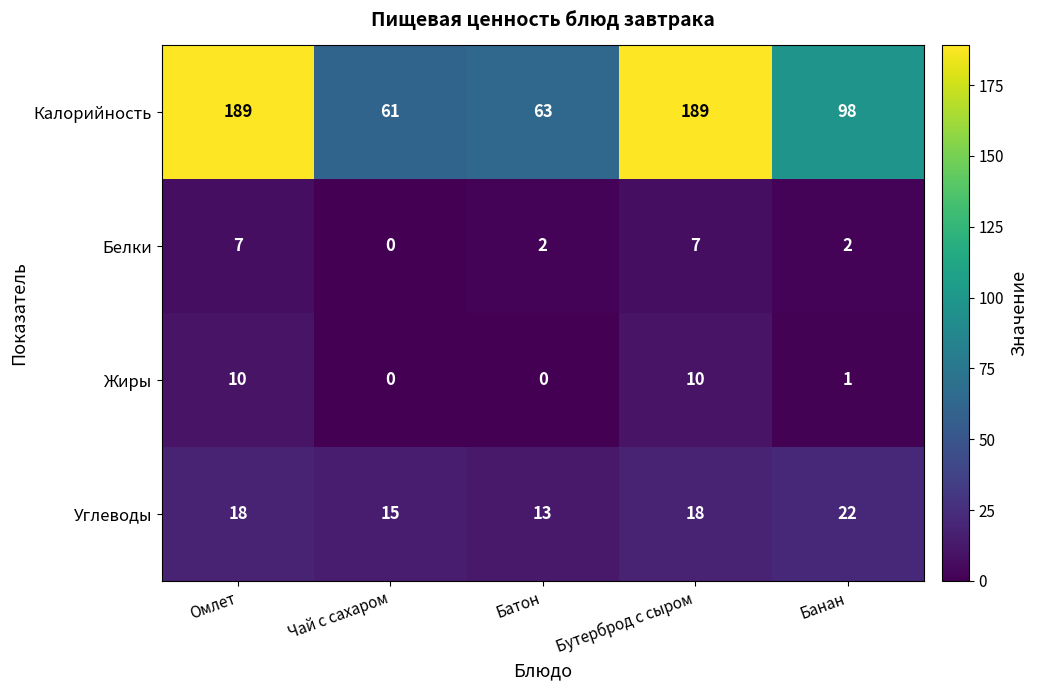

What is the sum of all Углеводы values?

86